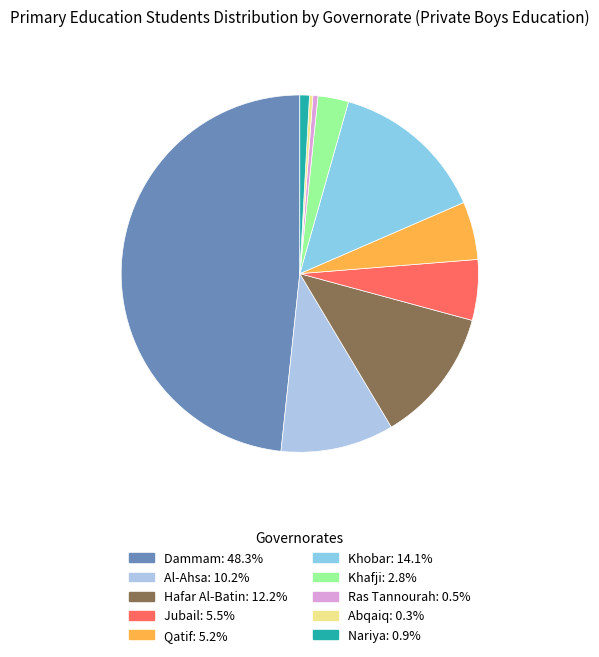

To the nearest percent, what percentage of the pie is Nariya?

1%